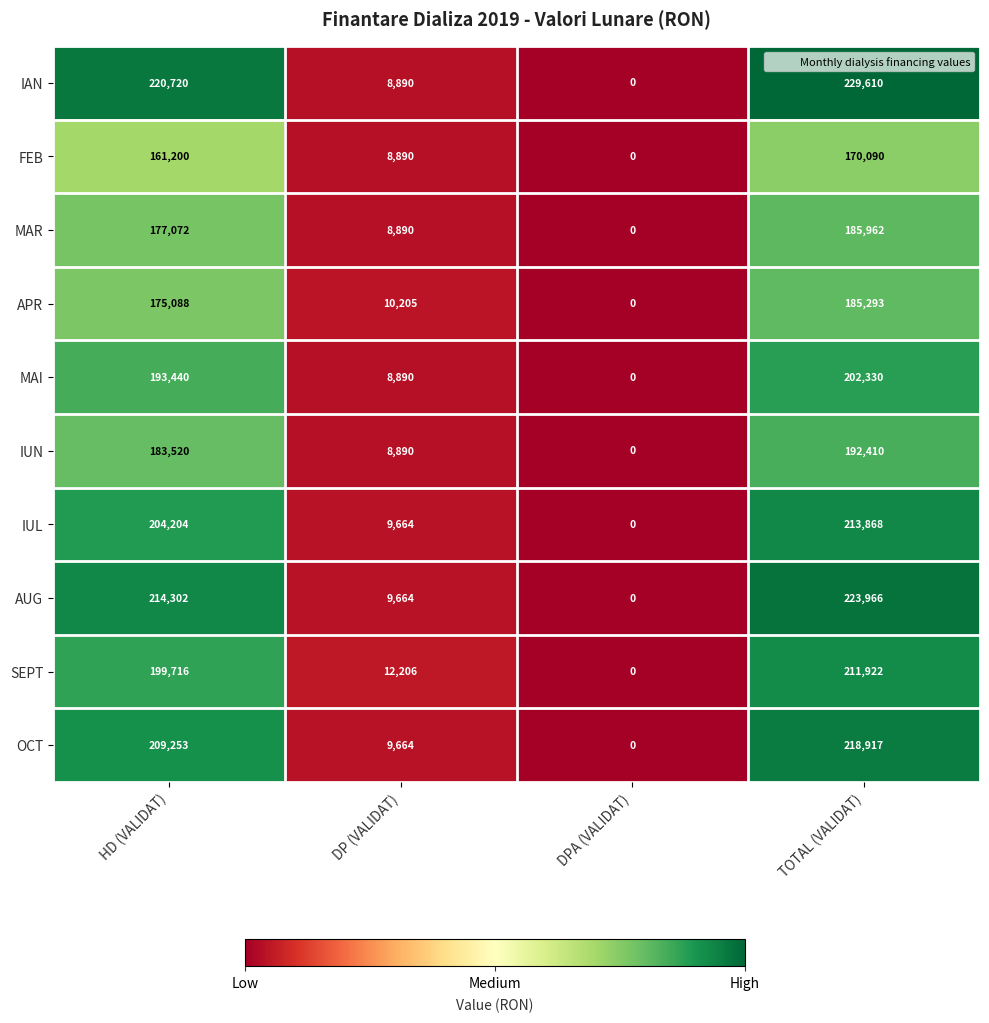

True or false: IAN has a value of 3156 at DP (VALIDAT).

False